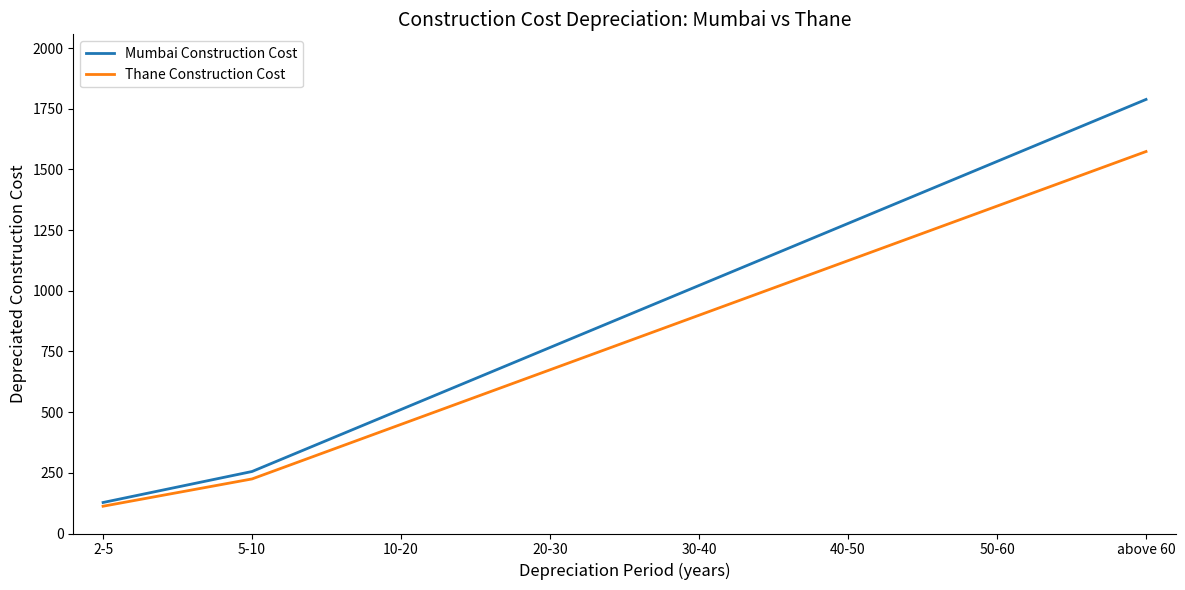

What is the maximum value for Mumbai Construction Cost?

1788.4